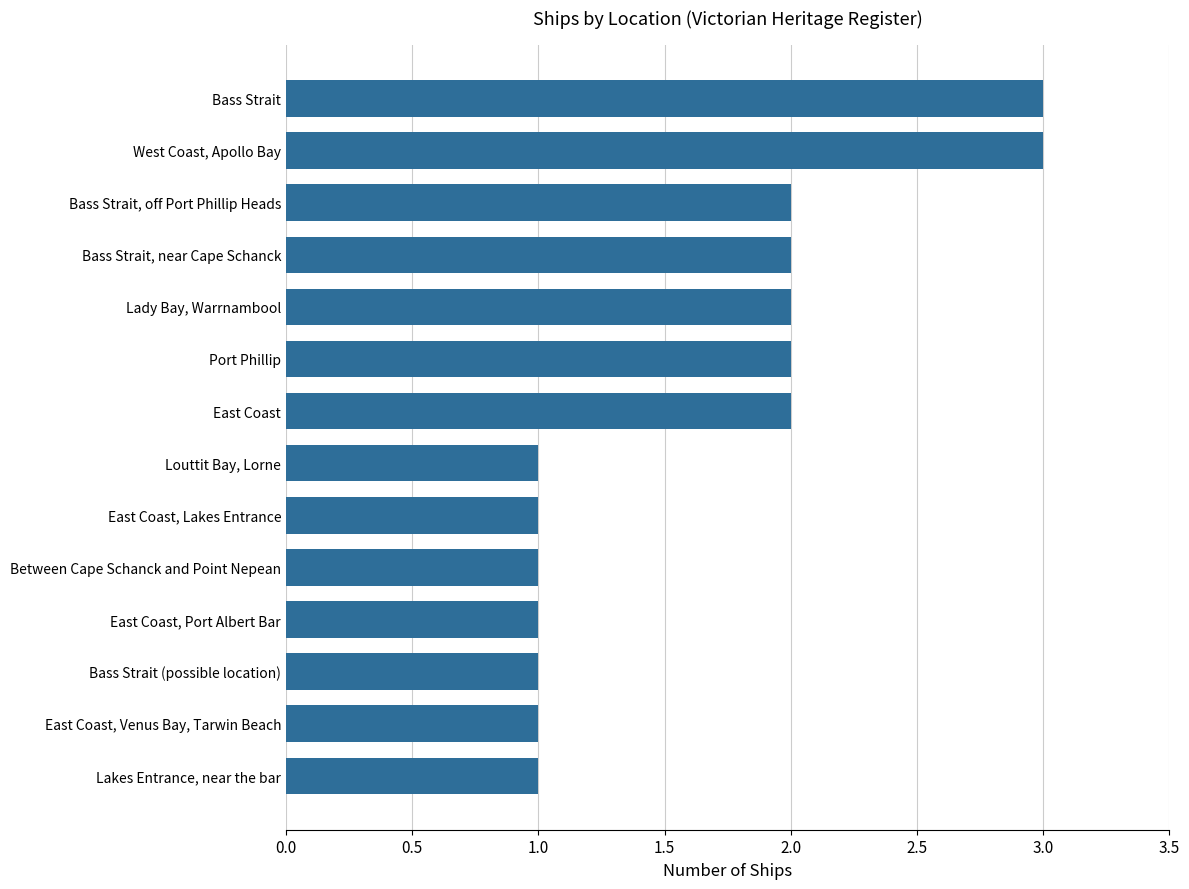

Read the value at West Coast, Apollo Bay.

3